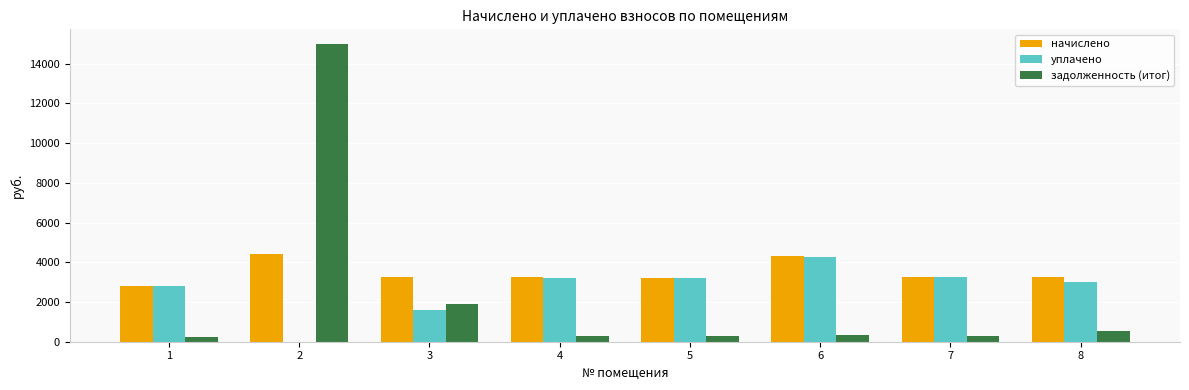

At which label does уплачено first exceed 3220?

4